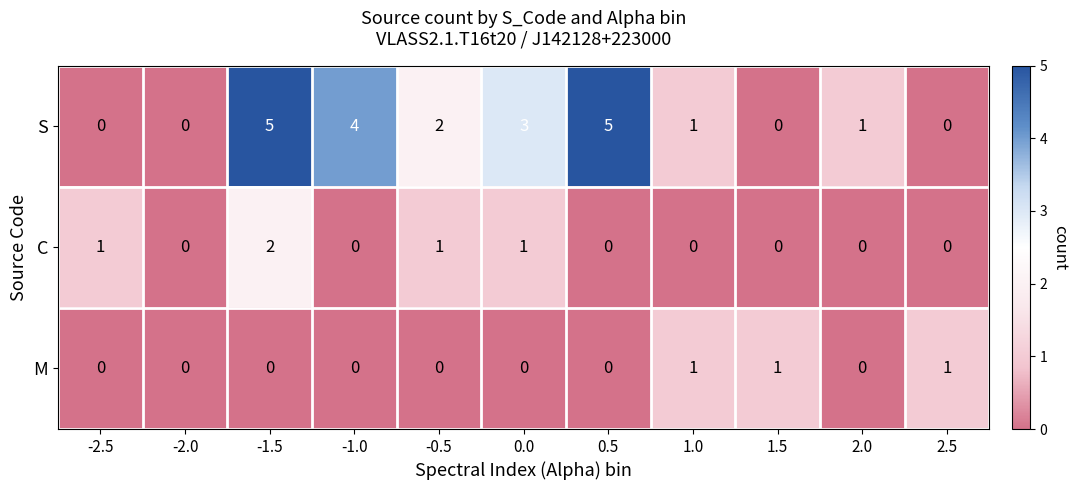

What is the sum of the S values at -1.5 and 2.0?

6